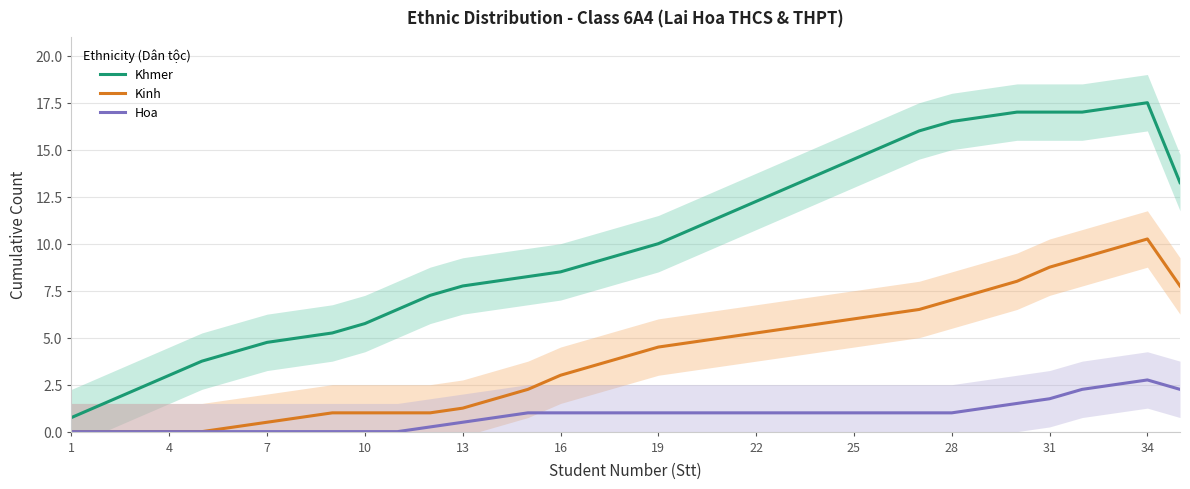

True or false: Khmer and Kinh cross at least once.

False